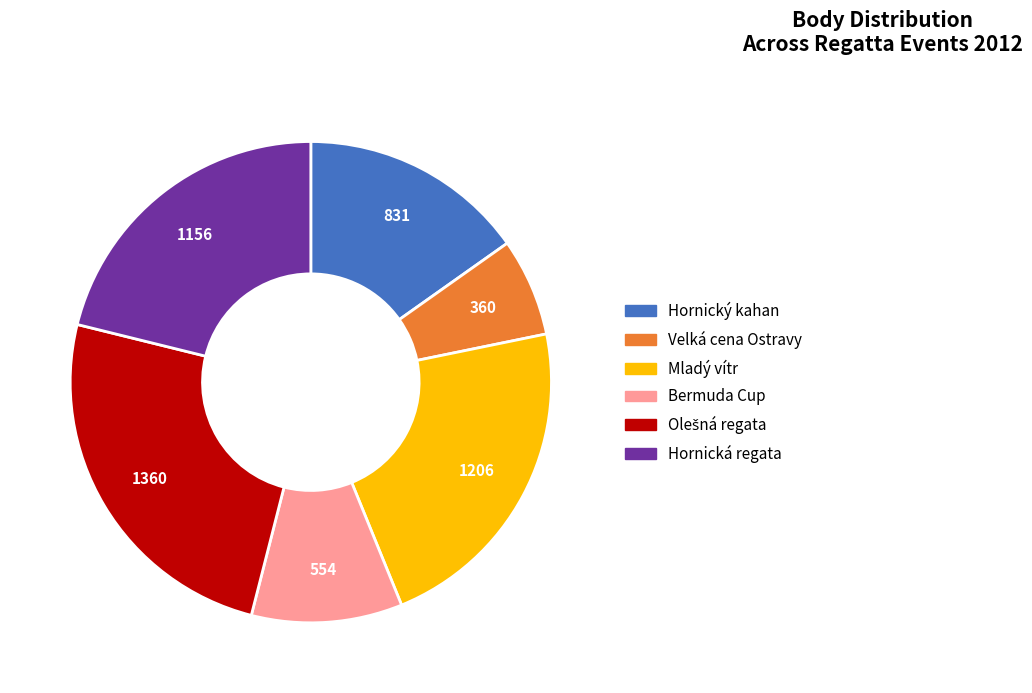

Combined, do Hornická regata and Mladý vítr account for over 50%?

No